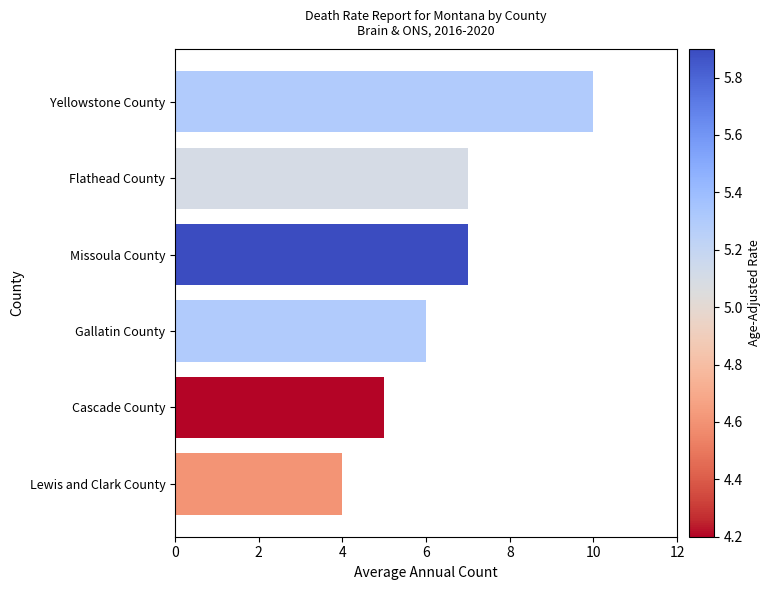

Which category has the highest value across all series?

Yellowstone County